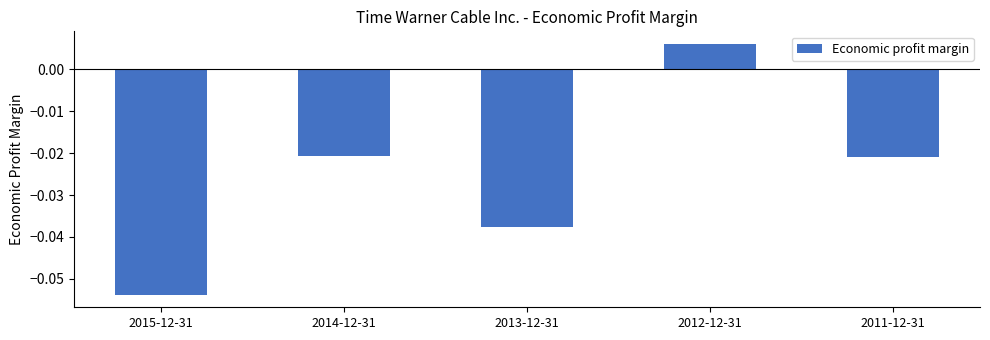

At which category does the chart reach its peak across all series?

2012-12-31